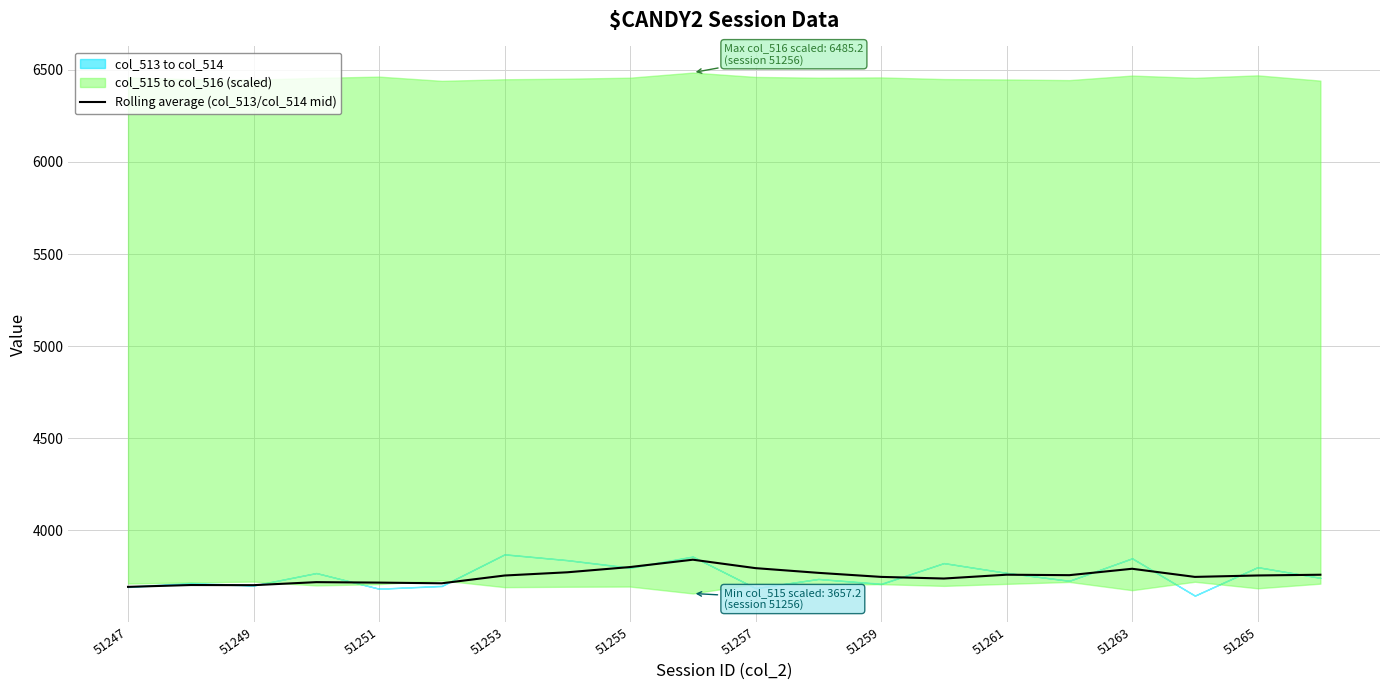

The value of Rolling average (col_513/col_514 mid) at 51259 is 2302.1. True or false?

False